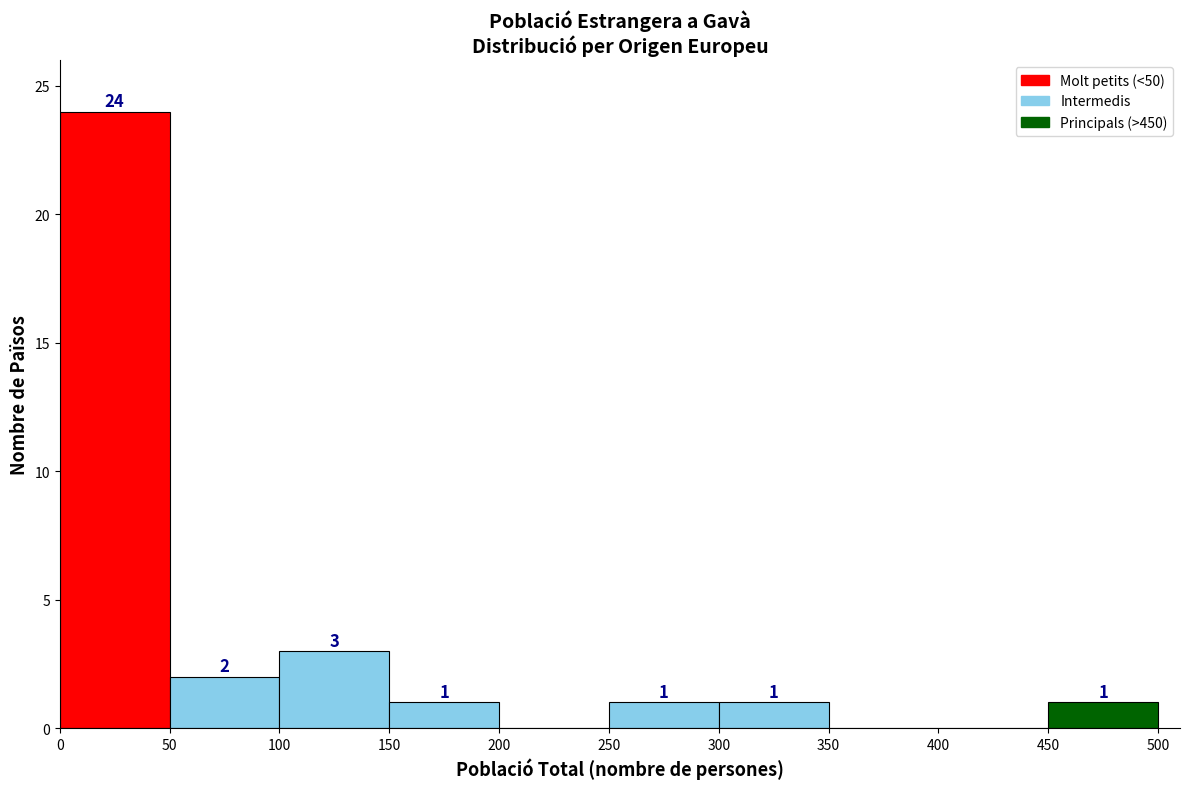

Over which range of the x-axis is the bar tallest?

0 to 50